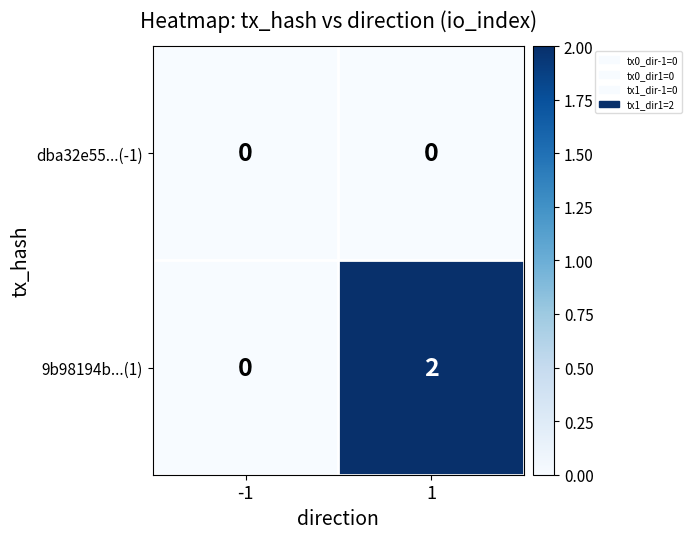

Which series has the widest spread of values?

9b98194b...(1)